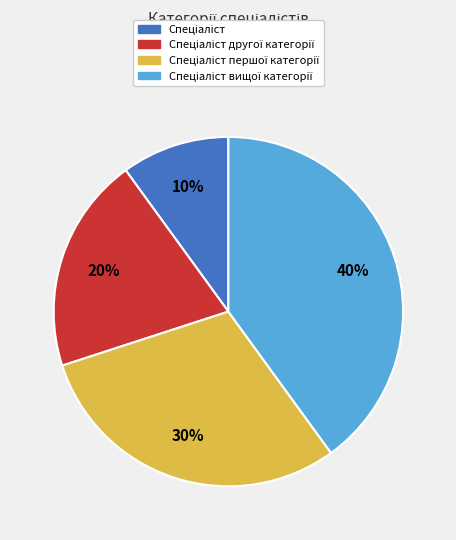

To the nearest percent, what is the difference between the largest and smallest slice percentages?

30%